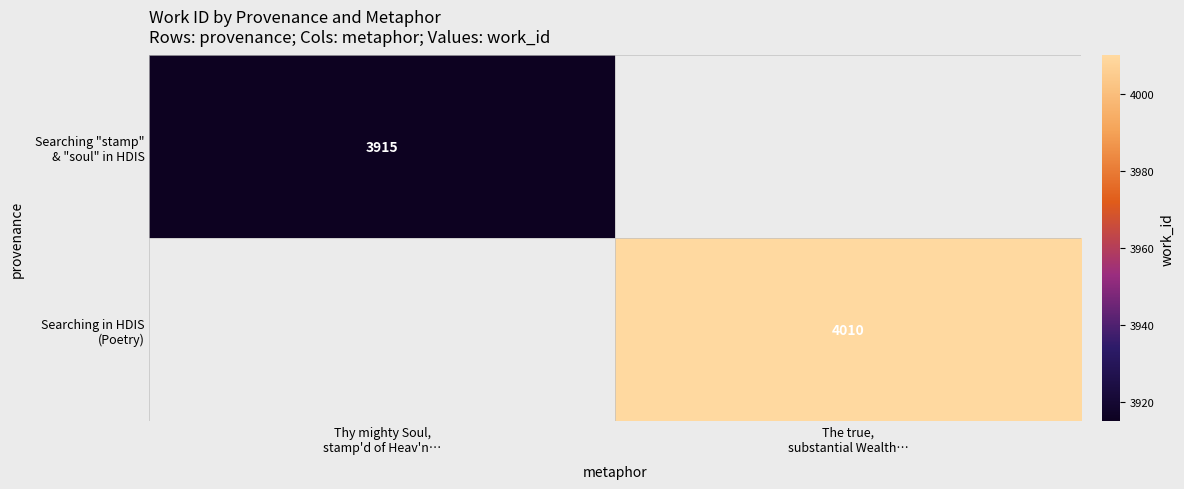

Rank the categories by Searching in HDIS (Poetry) value from lowest to highest.

Thy mighty Soul, stamp'd of Heav'n…, The true, substantial Wealth…